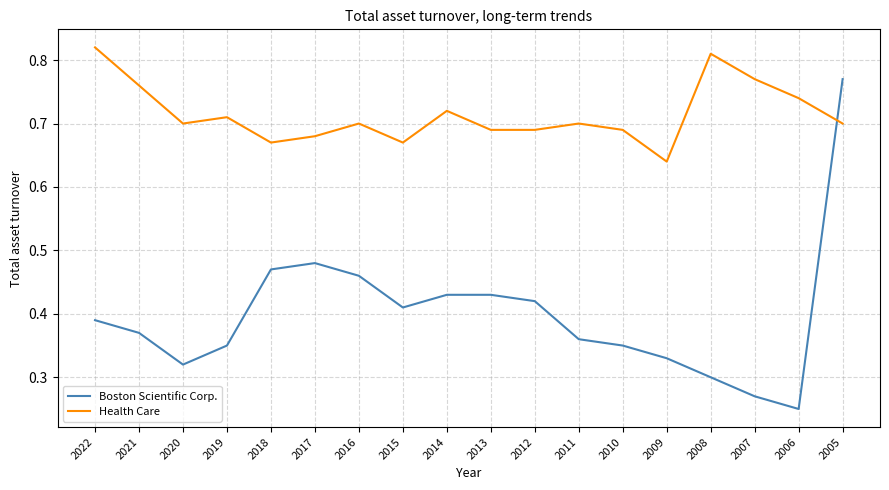

At how many categories does at least one series exceed 0?

18